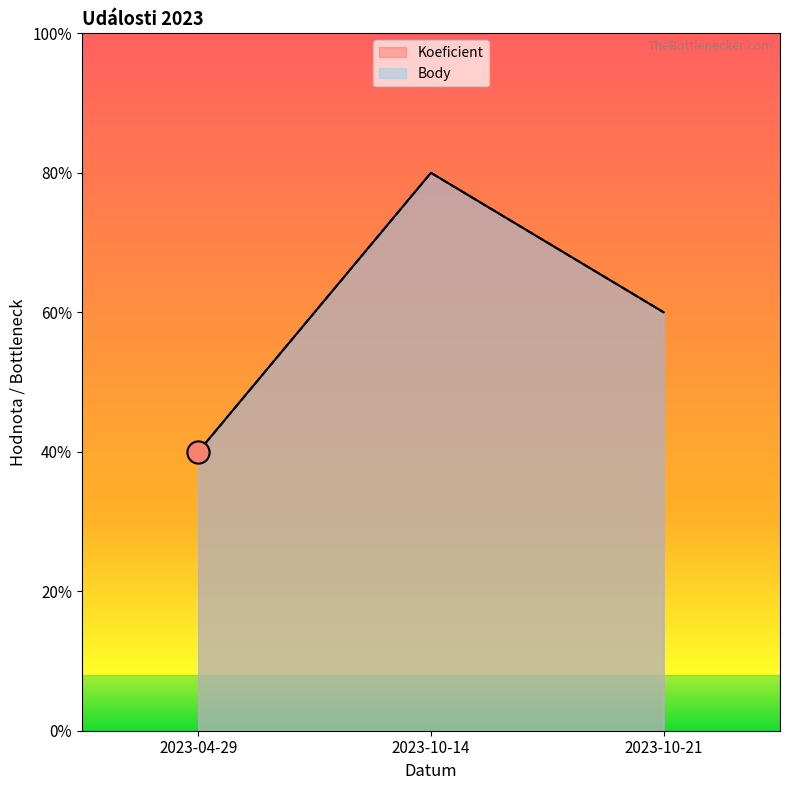

Rank the categories by Koeficient value from lowest to highest.

2023-04-29, 2023-10-21, 2023-10-14